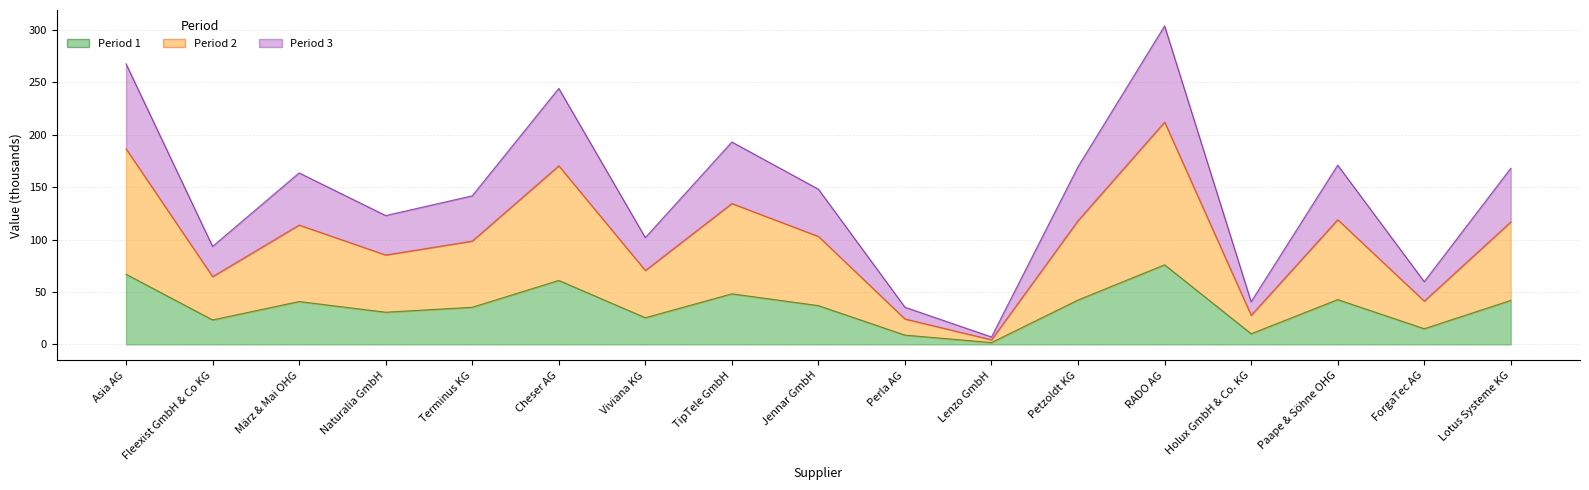

True or false: Period 2 and Period 3 cross at least once.

False